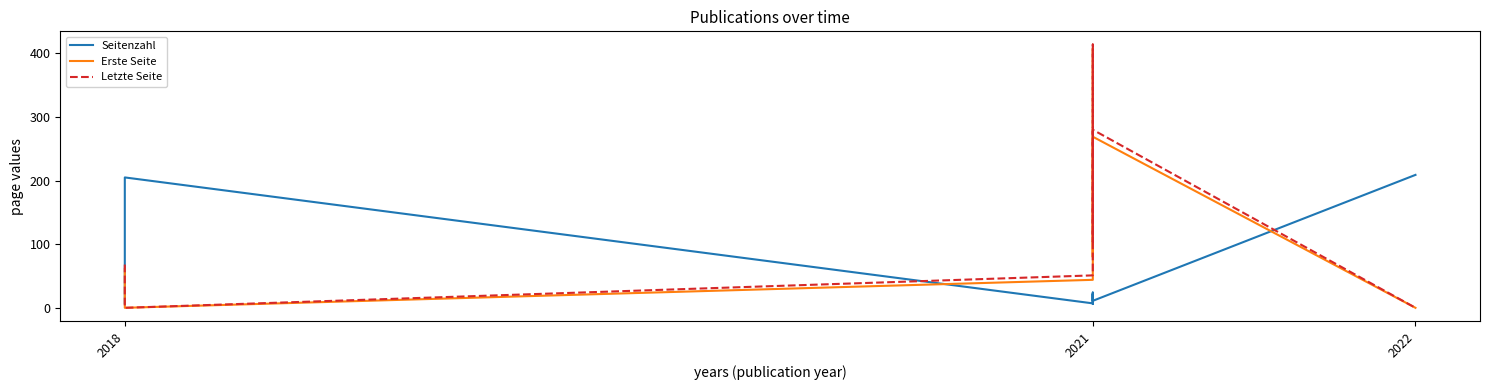

How many data points in Seitenzahl are above 22?

4